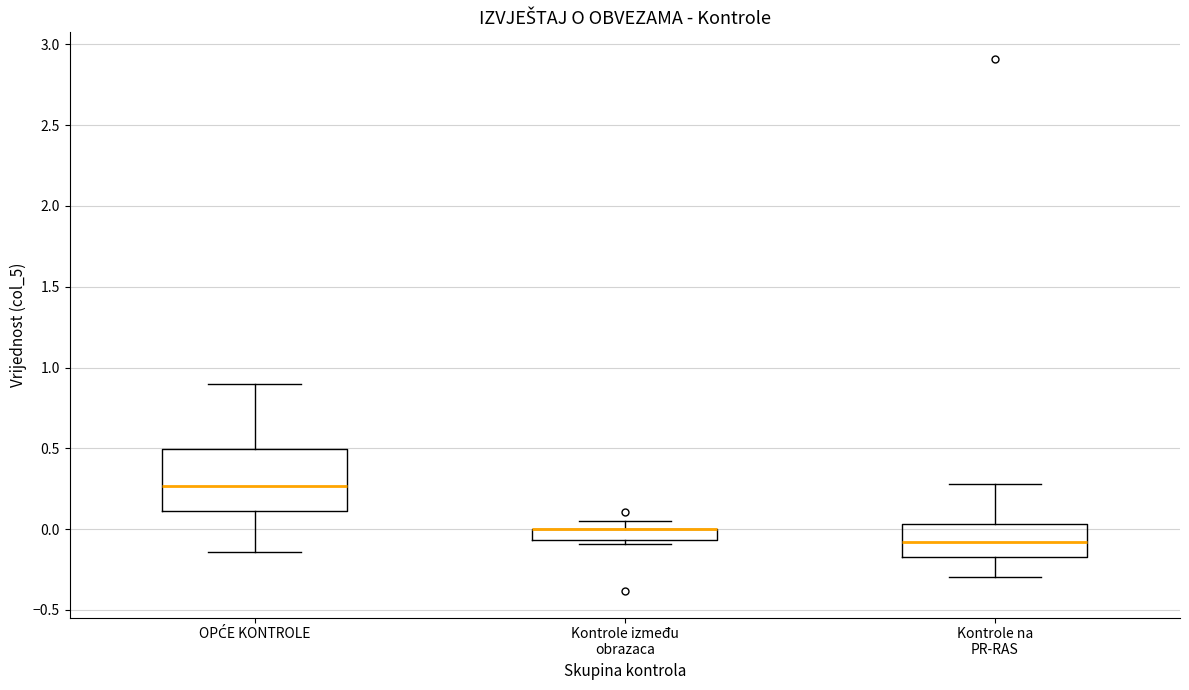

Where is the lower edge of the box for Kontrole između obrazaca on the y-axis? The values are not printed on the chart, so give them approximately, as read against the axis.

-0.05